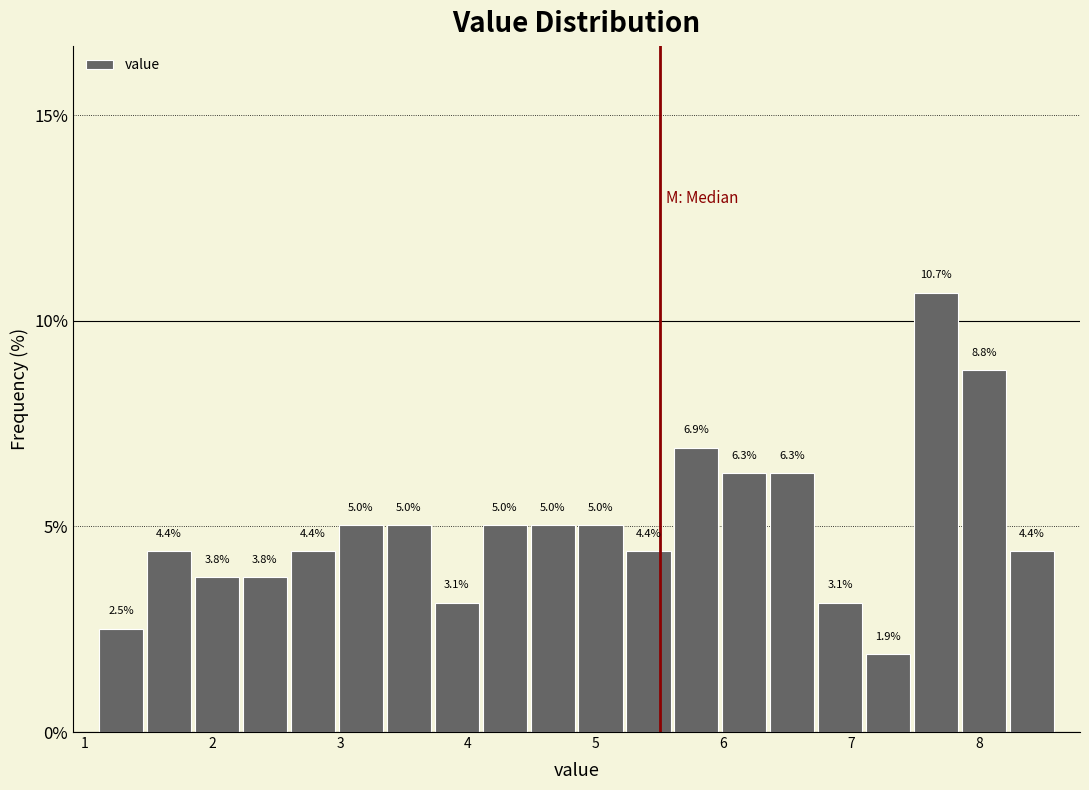

Read against the x-axis, roughly where is the centre of the tallest bar?

7.7